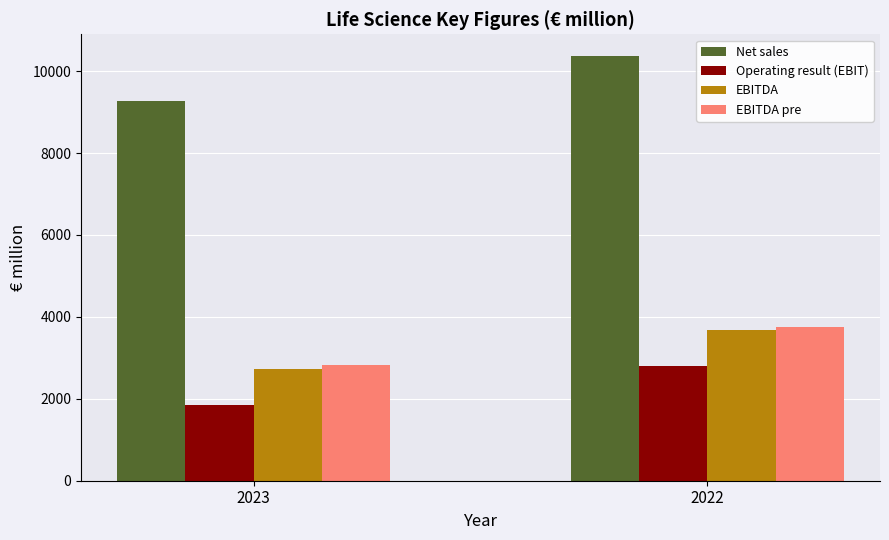

What is the spread (max minus min) of values at 2022?

7572